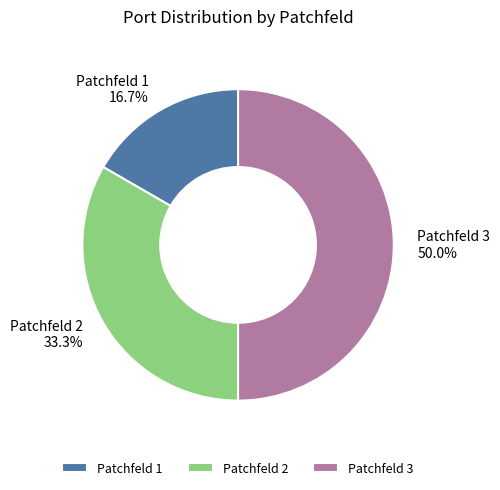

To the nearest percent, what percentage of the pie is Patchfeld 2?

33%